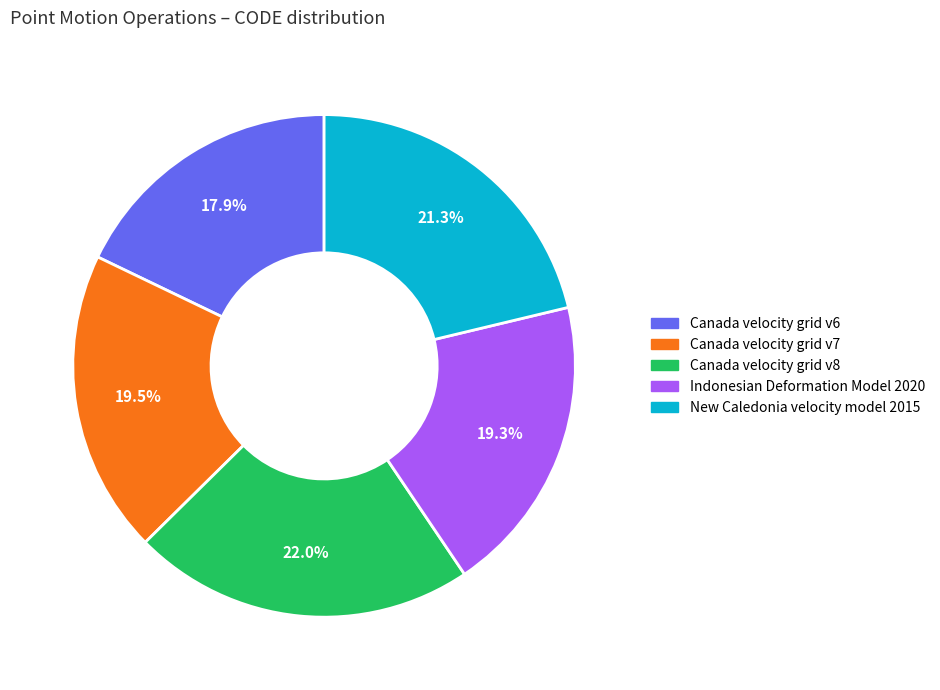

True or false: New Caledonia velocity model 2015 accounts for 21% of the total.

True